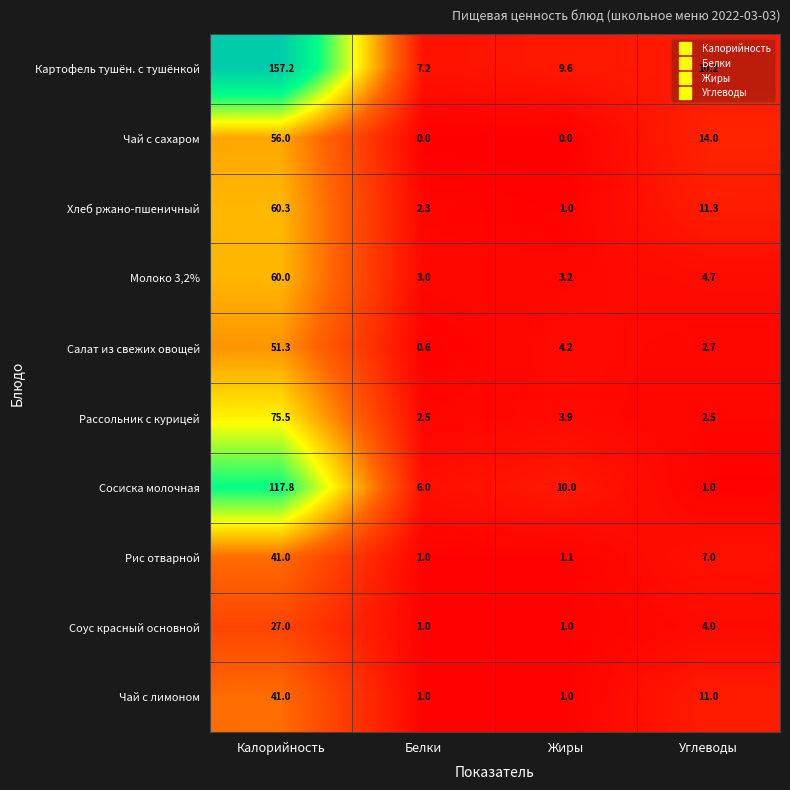

Is it true that Чай с сахаром equals 19.6 at Углеводы?

False